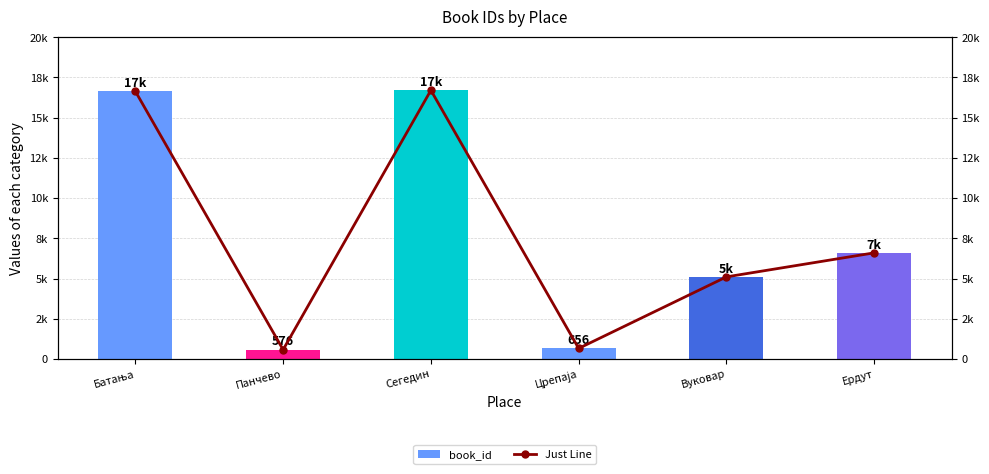

What are all the series names shown in the legend?

book_id, Just Line